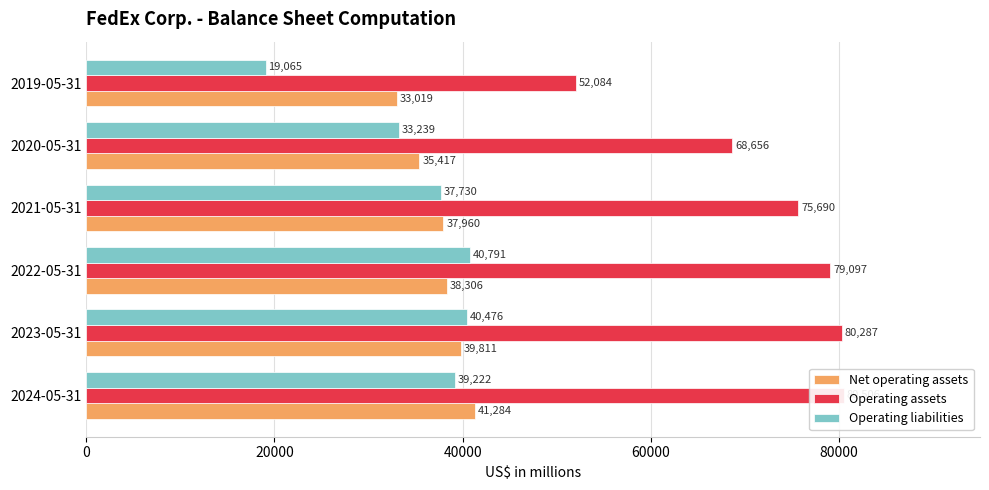

Which series has the largest range (max minus min)?

Operating assets